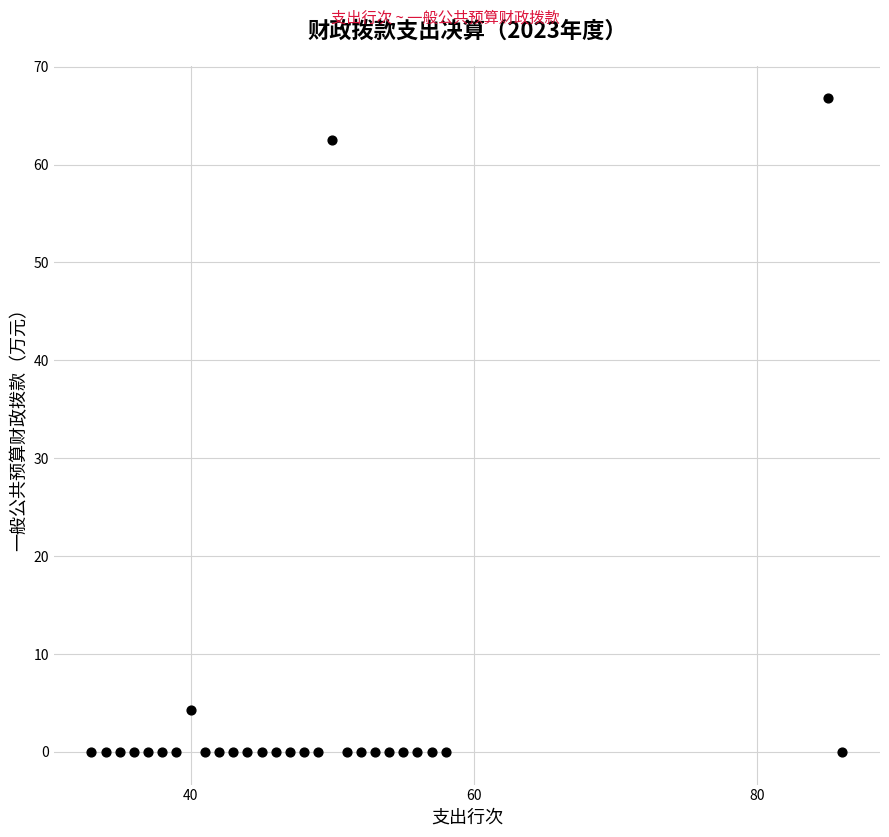

What Y value in the scatter plot is closest to 33?

4.3